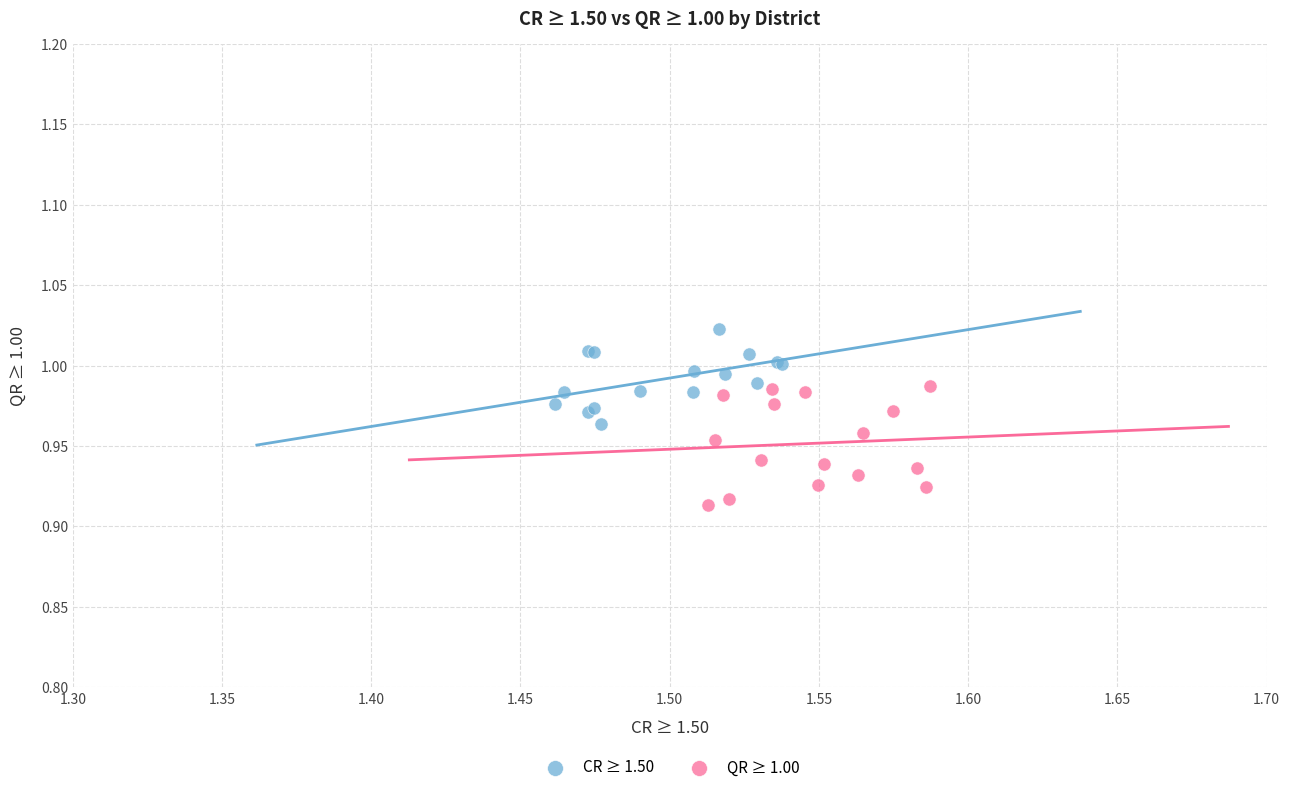

Which series reaches the maximum Y coordinate?

CR ≥ 1.50